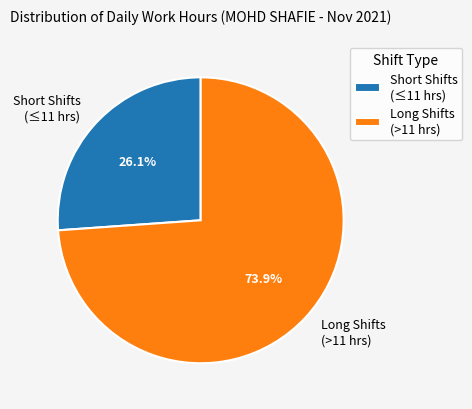

What is the ratio of the value at Short Shifts (≤11 hrs) to the value at Long Shifts (>11 hrs)?

0.4